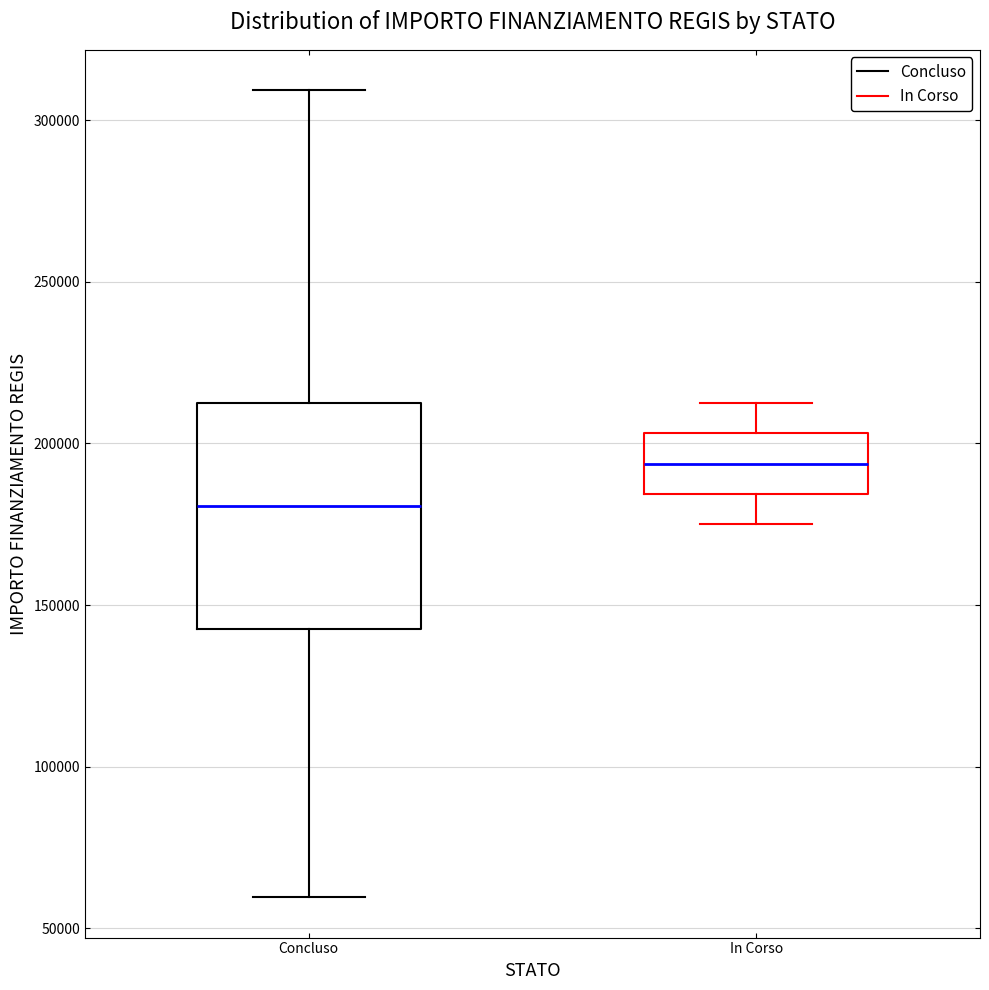

Reading left to right, read every box against the y-axis: the position of its median line, the range the box covers, and the ends of its whiskers. The values are not printed on the chart, so give them approximately, as read against the axis.

Concluso: median 180000, box 145000 to 210000, whiskers 60000 to 310000
In Corso: median 195000, box 185000 to 205000, whiskers 175000 to 210000